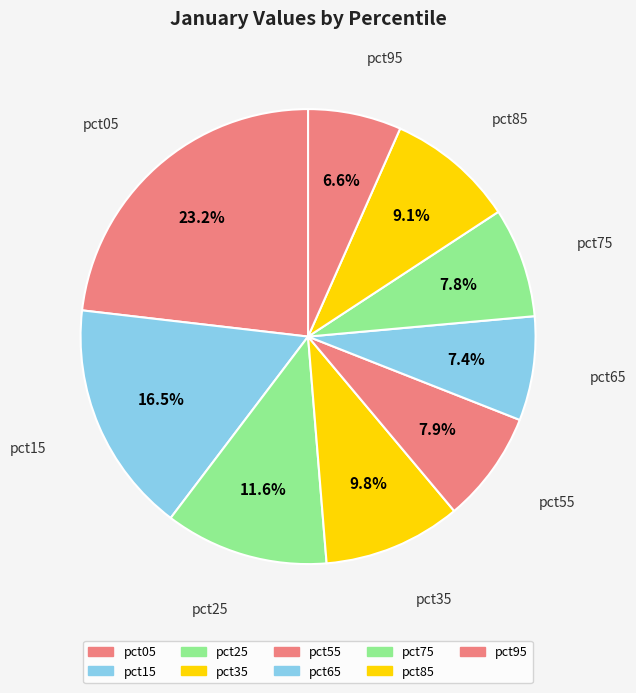

The pct65 slice represents 19% of the pie. True or false?

False